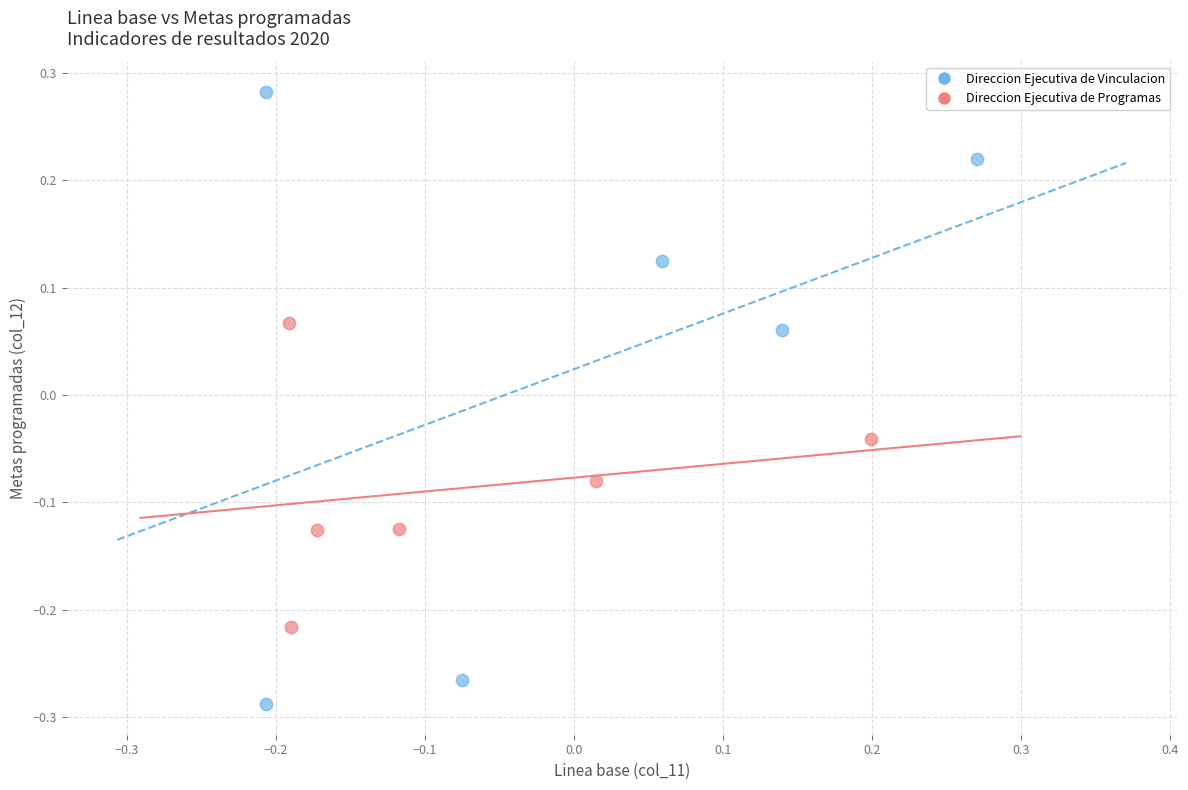

Which series reaches the maximum Y coordinate?

Direccion Ejecutiva de Vinculacion